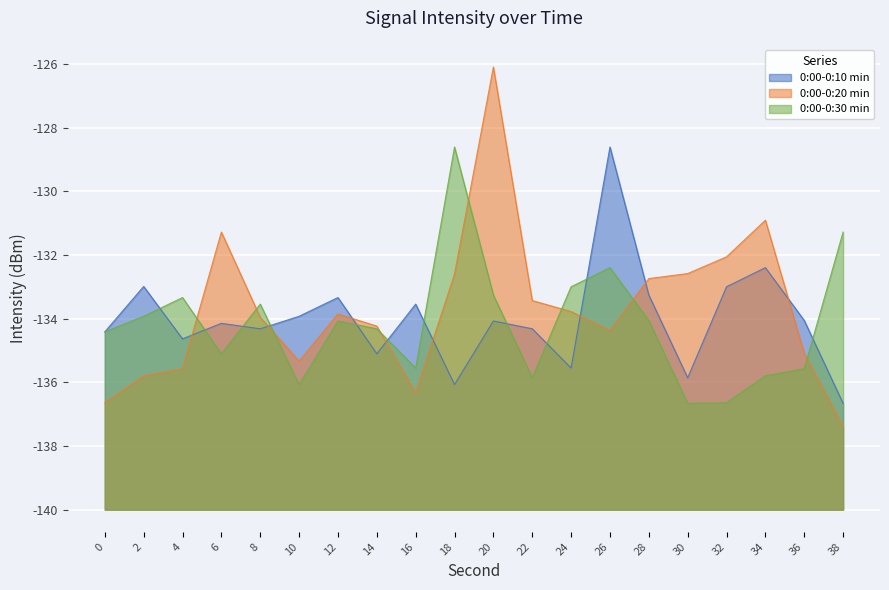

Reading left to right, transcribe all the data shown in this chart.

0:00-0:10 min: 0=5.6	2=7.0	4=5.4	6=5.9	8=5.7	10=6.1	12=6.7	14=4.9	16=6.5	18=3.9	20=5.9	22=5.7	24=4.4	26=11.4	28=6.7	30=4.1	32=7.0	34=7.6	36=5.9	38=3.3
0:00-0:20 min: 0=3.4	2=4.2	4=4.4	6=8.7	8=6.0	10=4.7	12=6.1	14=5.8	16=3.7	18=7.4	20=13.9	22=6.6	24=6.2	26=5.6	28=7.3	30=7.4	32=7.9	34=9.1	36=4.9	38=2.6
0:00-0:30 min: 0=5.6	2=6.1	4=6.7	6=4.9	8=6.5	10=3.9	12=5.9	14=5.7	16=4.4	18=11.4	20=6.7	22=4.1	24=7.0	26=7.6	28=5.9	30=3.3	32=3.4	34=4.2	36=4.4	38=8.7